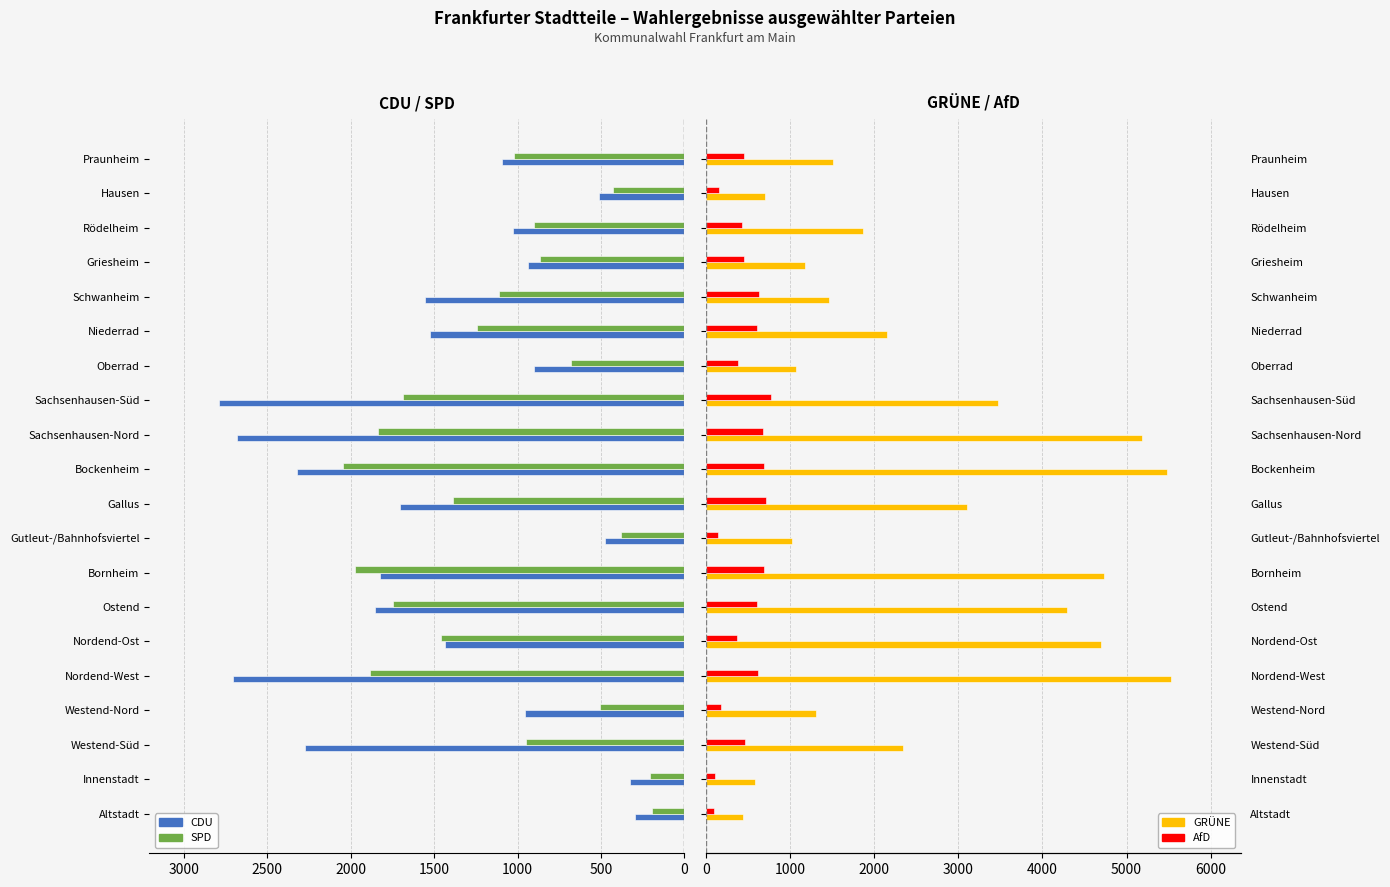

True or false: CDU has a value of 2789 at Sachsenhausen-Süd.

True